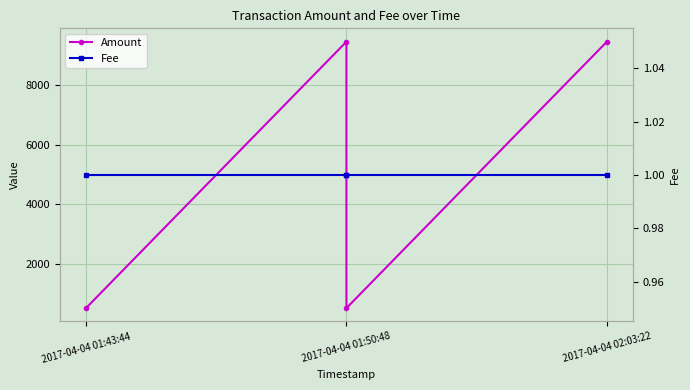

Which series has the largest range (max minus min)?

Amount